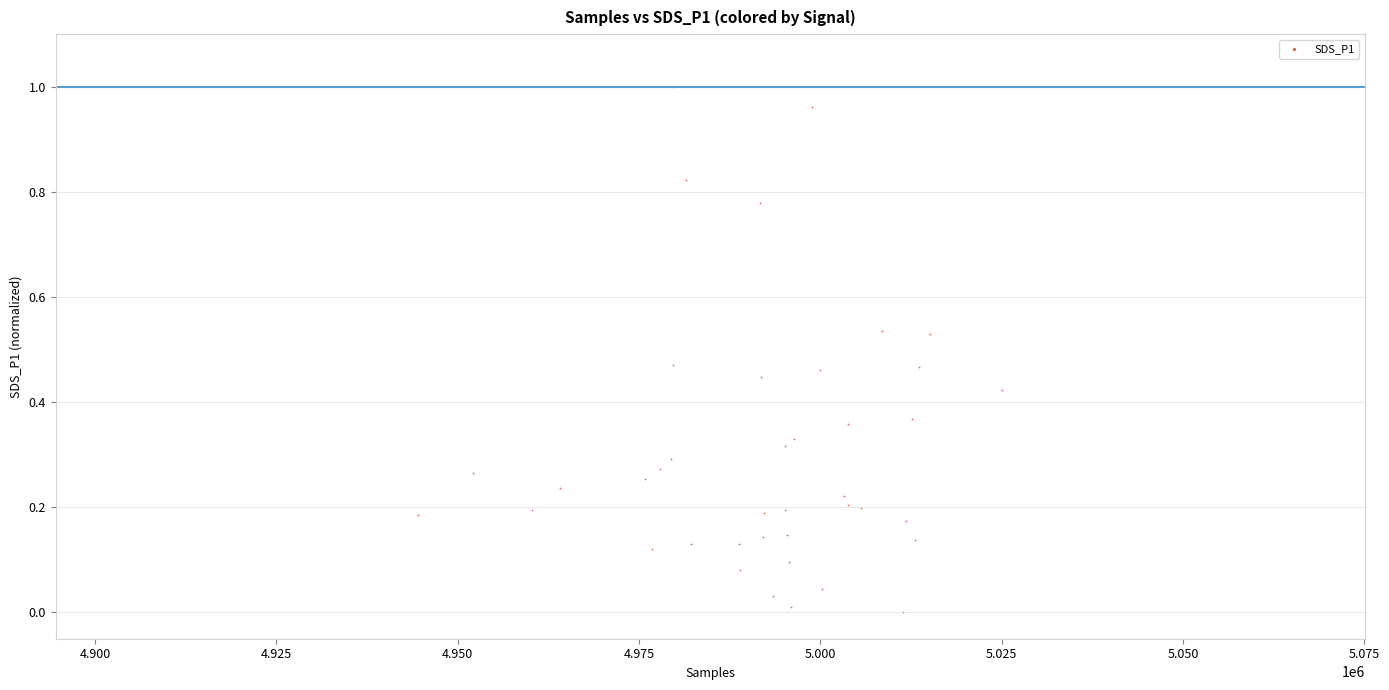

How many points are shown in the scatter plot?

40